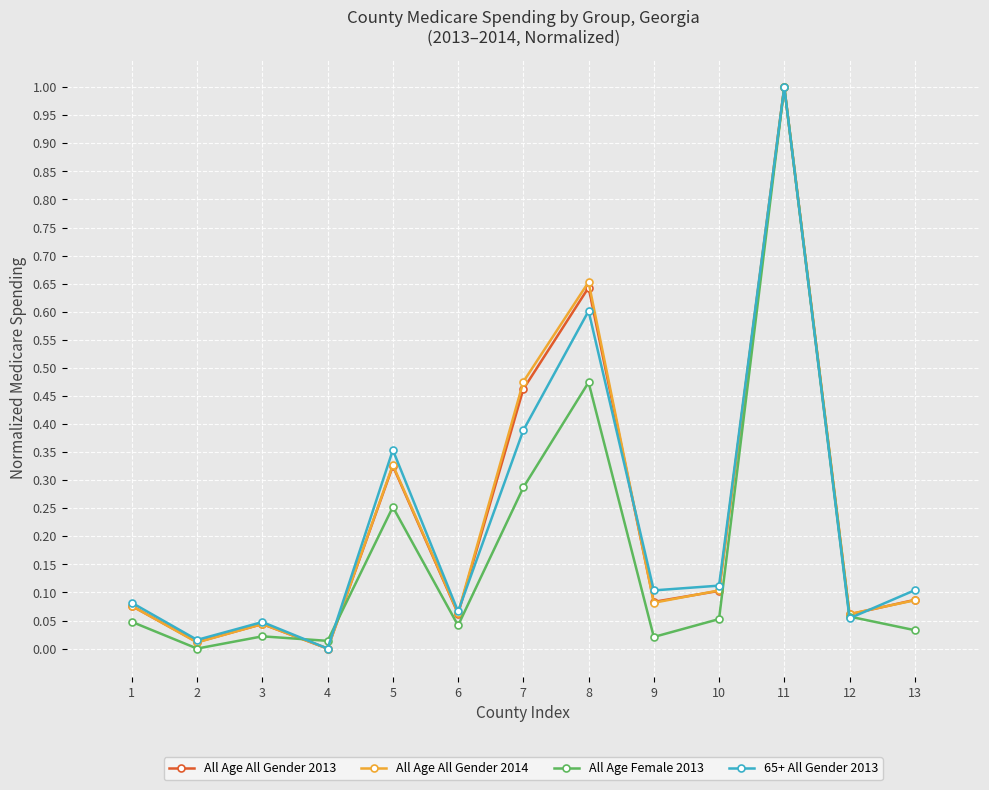

The value of All Age All Gender 2013 at 7 is 0.7. True or false?

False